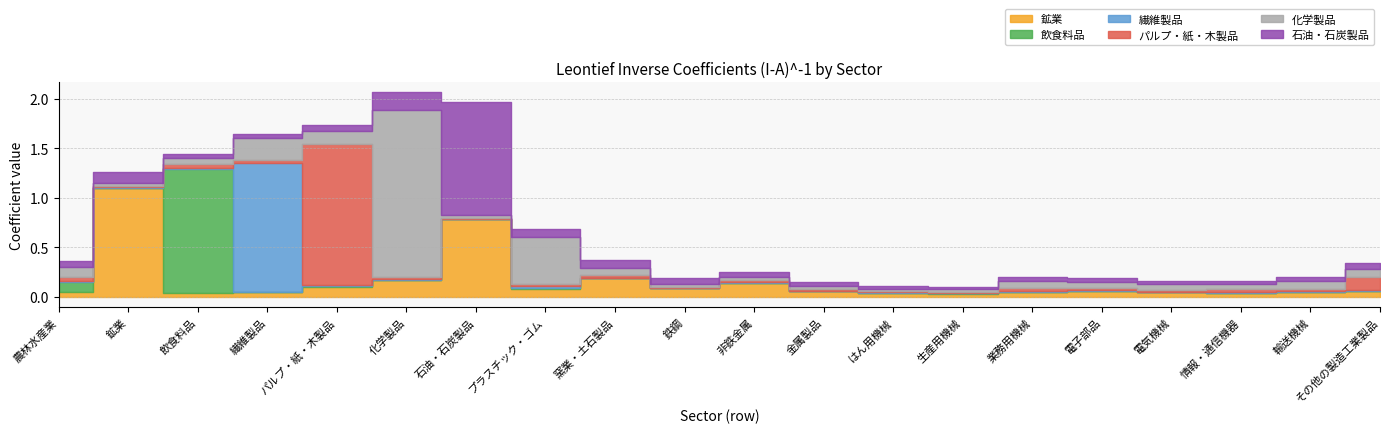

Where is the first local maximum for 繊維製品?

繊維製品